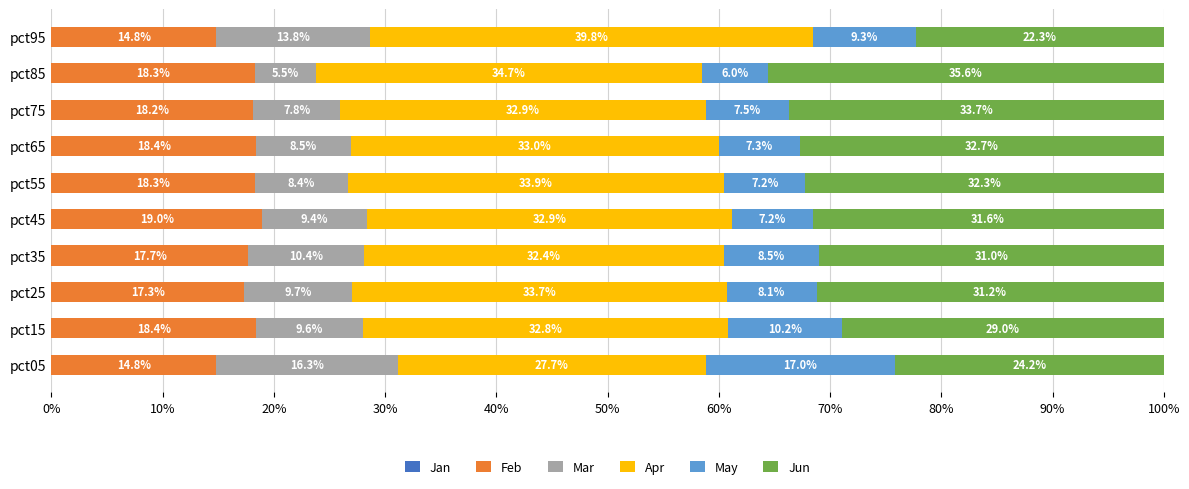

What is the lowest value of the Feb series?

14.8